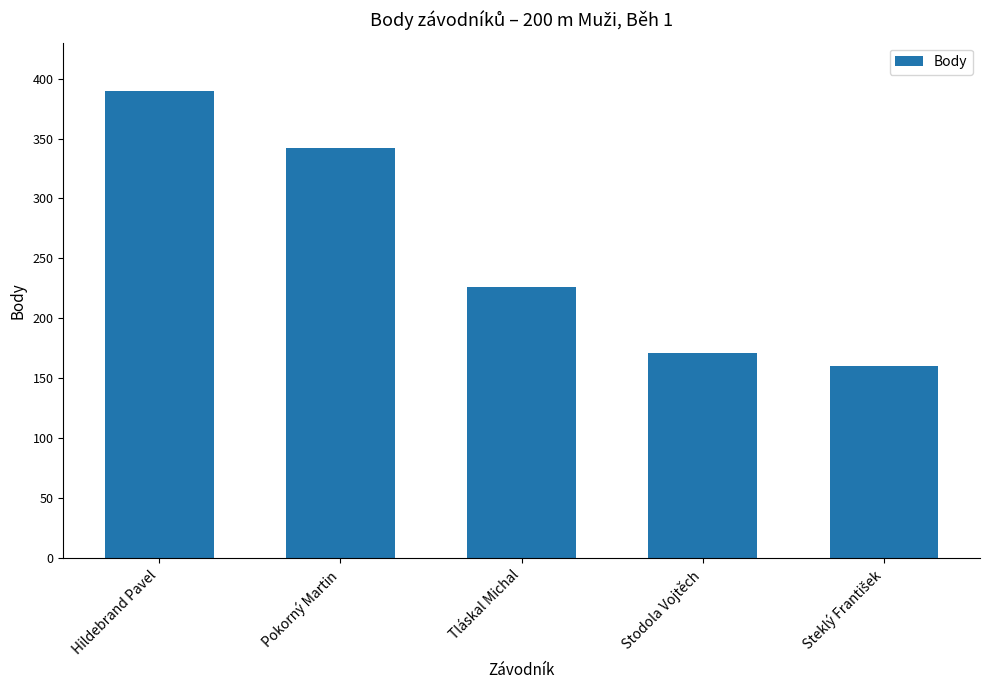

What is the ratio of the value at Tláskal Michal to the value at Hildebrand Pavel?

0.6